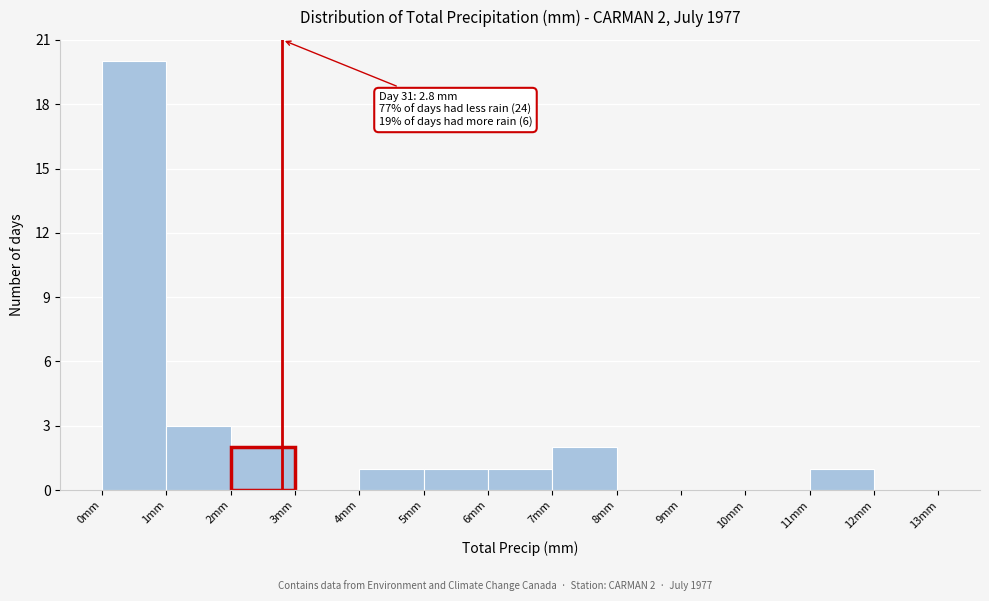

Which range on the x-axis has the tallest bar?

0 to 1